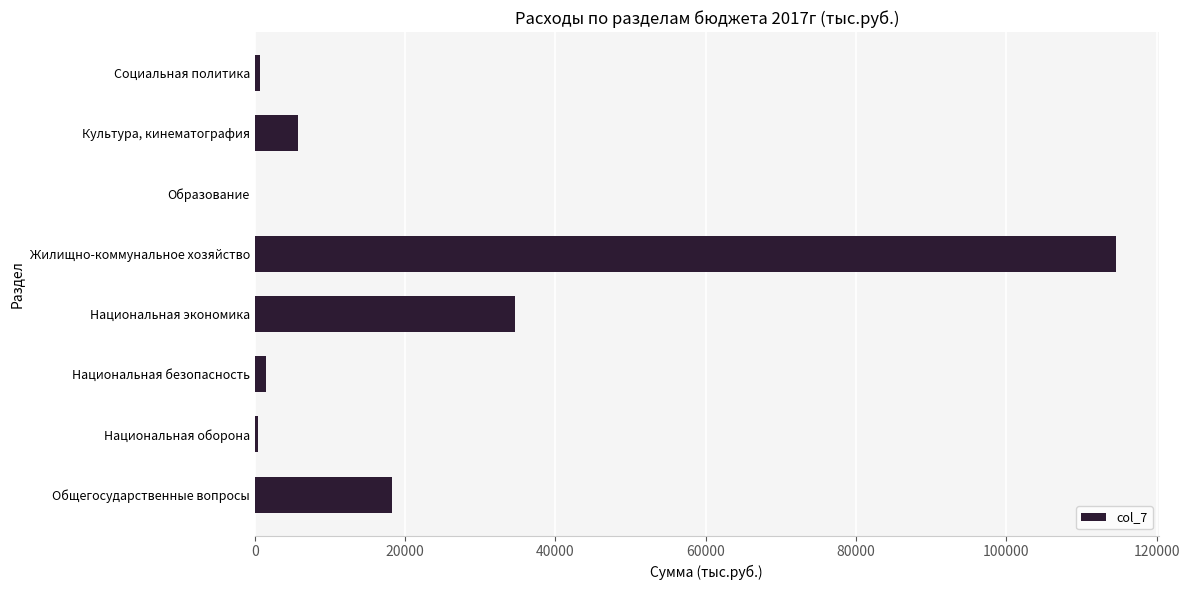

What is the maximum value shown in the chart?

114544.8